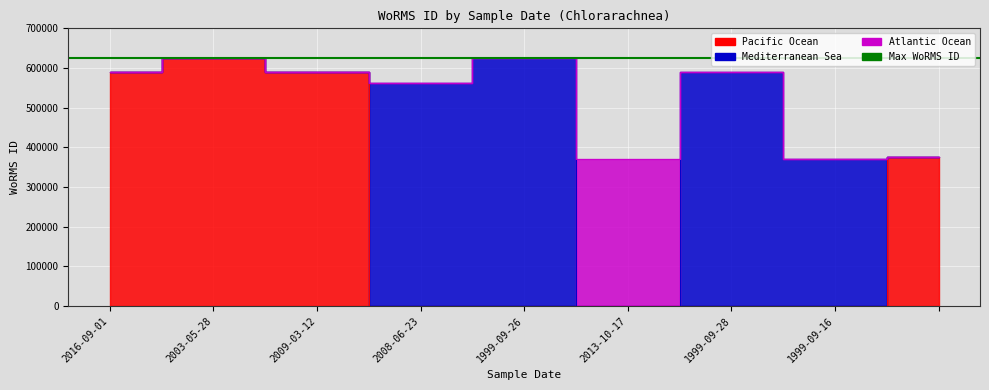

What is the label of the 3rd point from the right?

1999-09-28